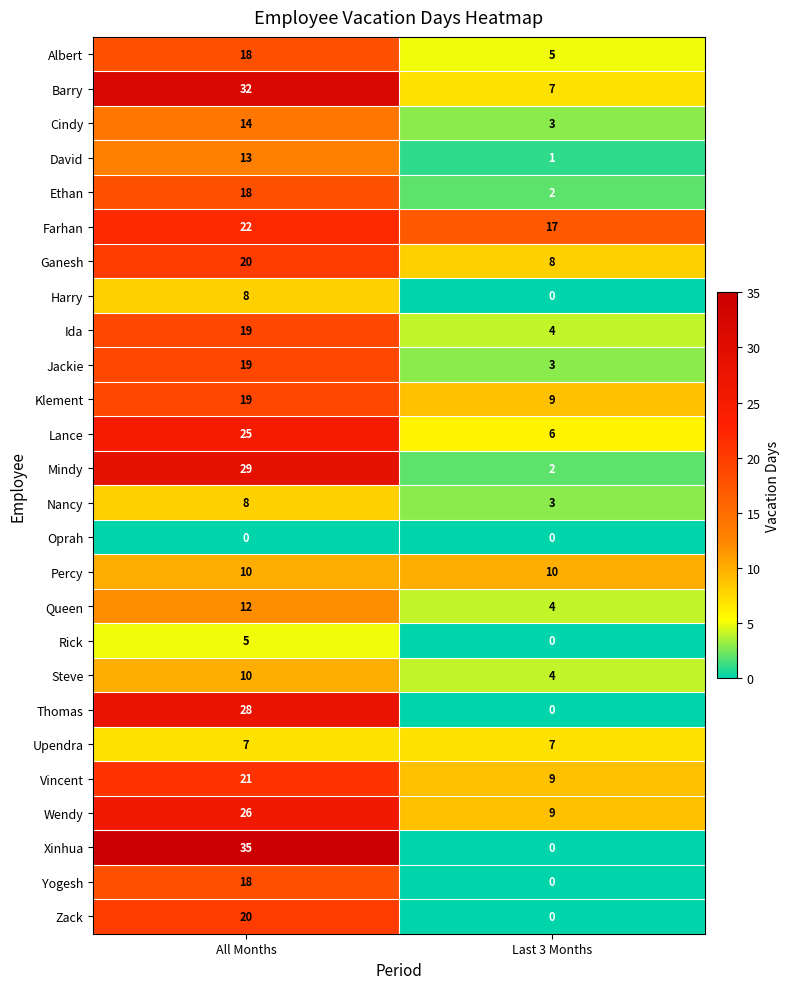

Which series has the widest spread of values?

Xinhua